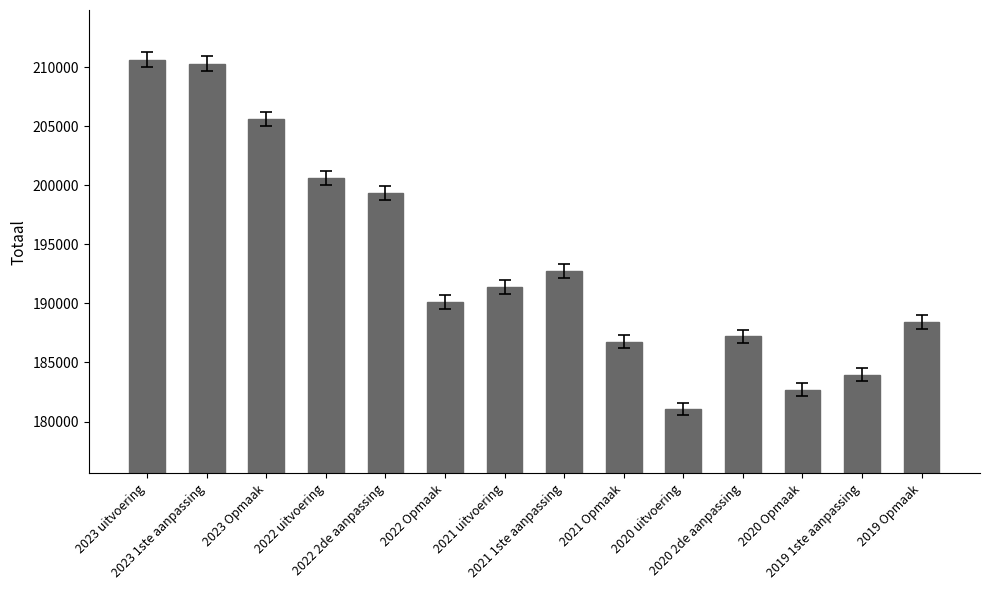

What is the sum of all values?

2710849